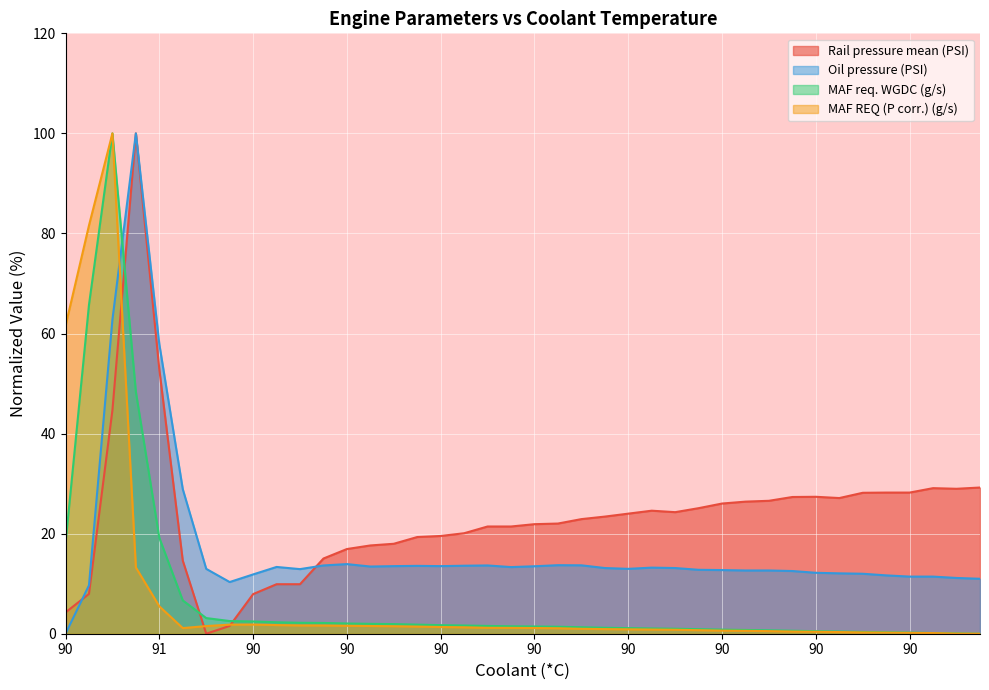

How many positive values does the MAF req. WGDC (g/s) series have?

39